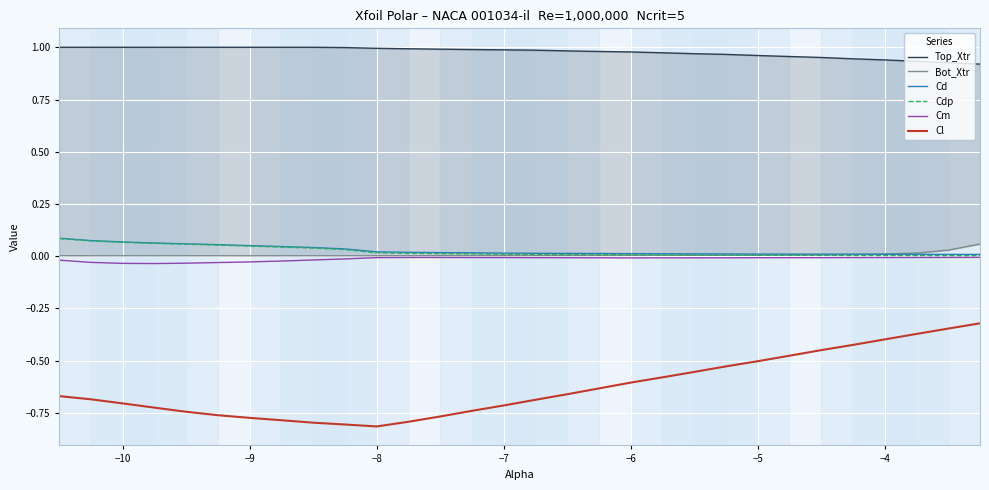

True or false: Cm has a value of -0.0 at −10.

True